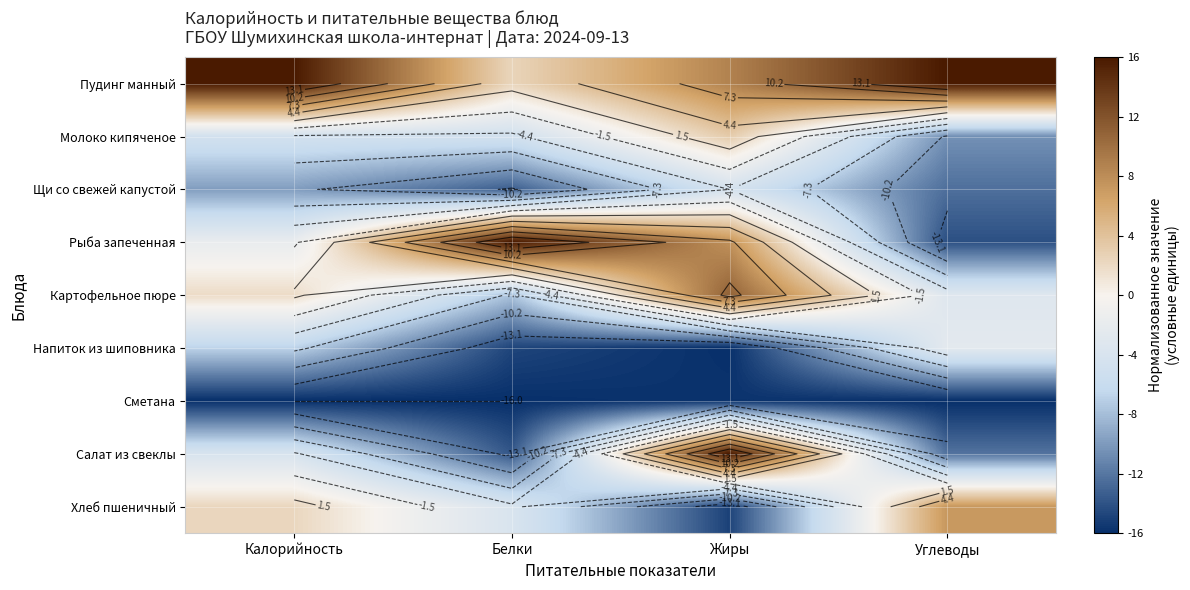

The value of Пудинг манный at Углеводы is 5.3. True or false?

False